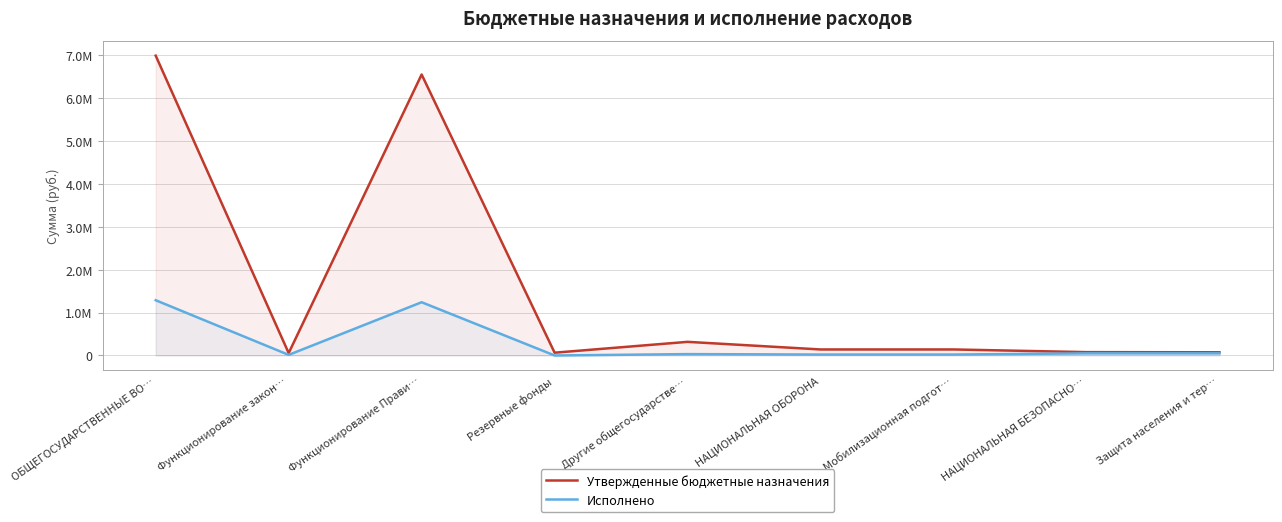

What value does the Утвержденные бюджетные назначения series have at Функционирование закон…?

56000.0